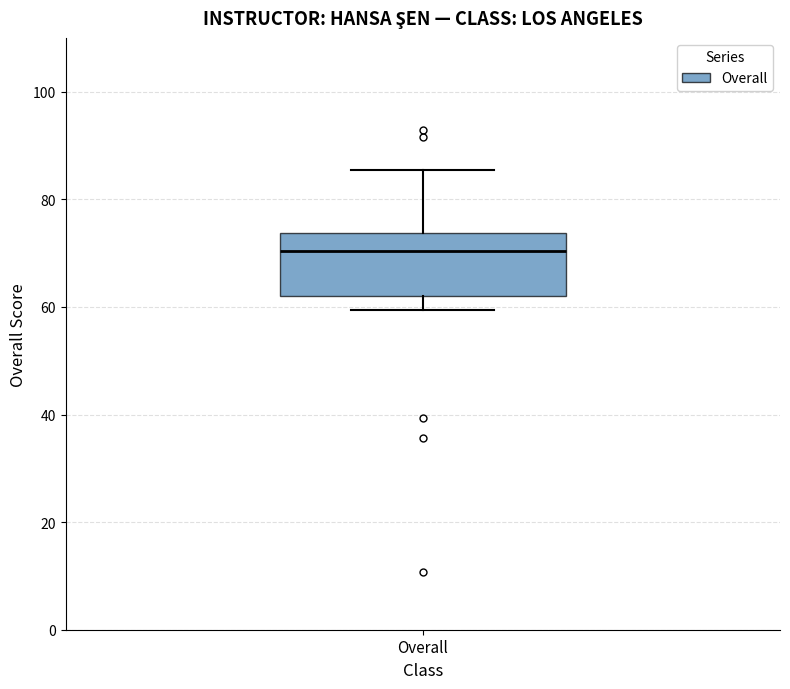

Transcribe this box plot: give where the median line is, the range the box spans, and where the two whiskers end, as read against the y-axis. The values are not printed on the chart, so give them approximately, as read against the axis.

median 70, box 62 to 74, whiskers 60 to 86